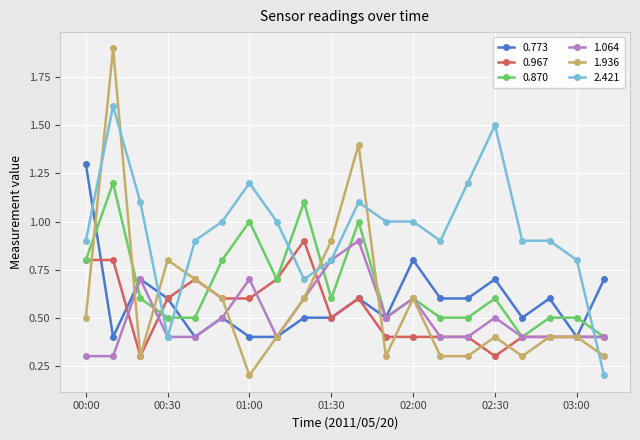

After their last crossing, which series has the higher values: 2.421 or 0.773?

0.773